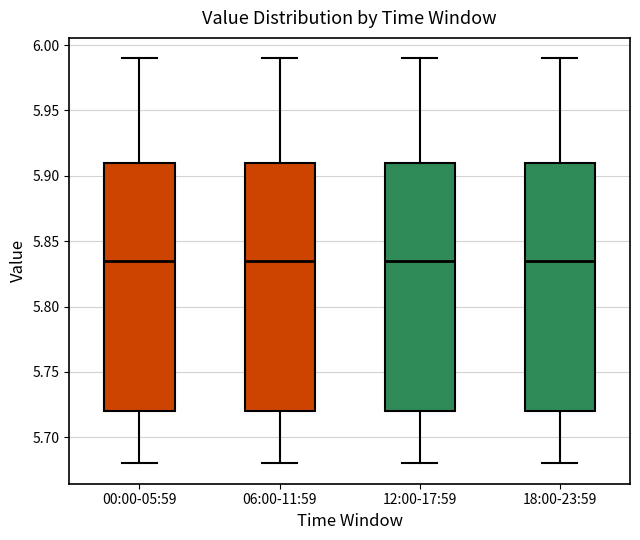

Where does the median line of the box for 18:00-23:59 sit on the y-axis? The values are not printed on the chart, so give them approximately, as read against the axis.

5.835